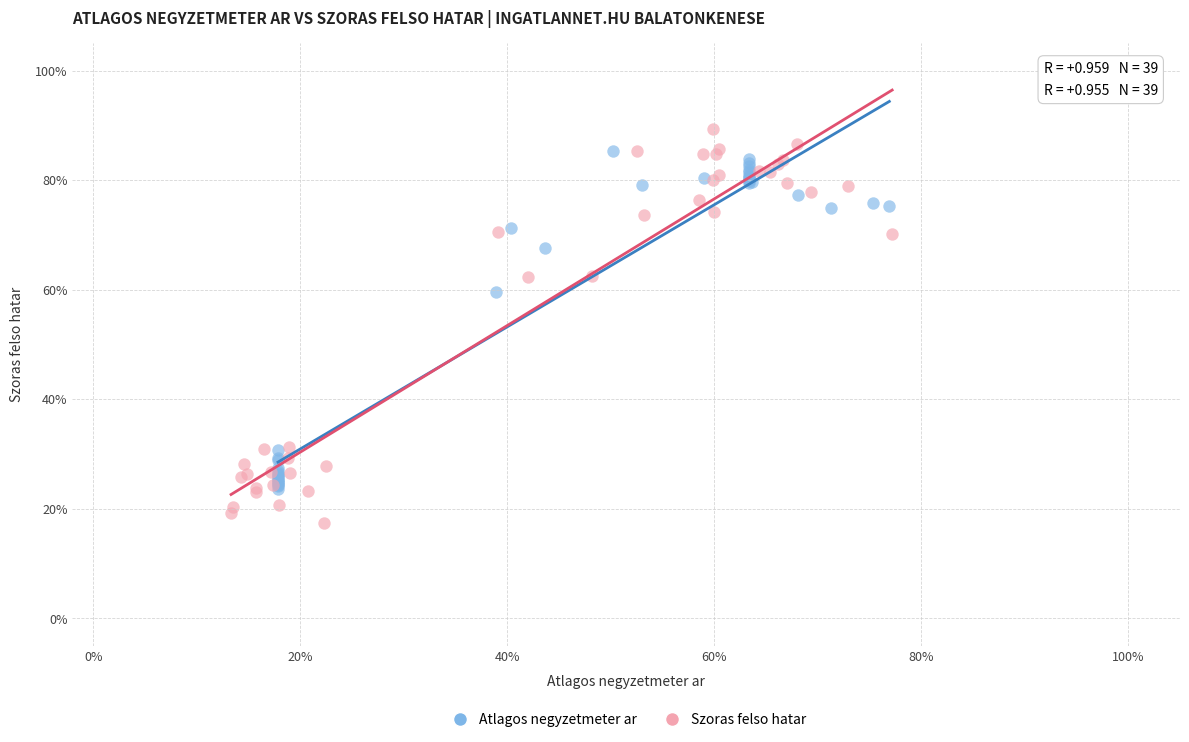

Which series contains the lowest Y value?

Szoras felso hatar